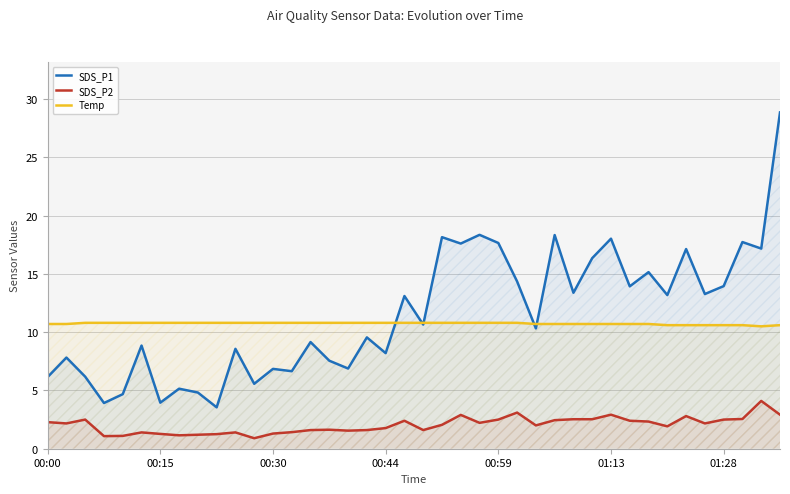

True or false: Temp and SDS_P2 intersect in this chart.

False